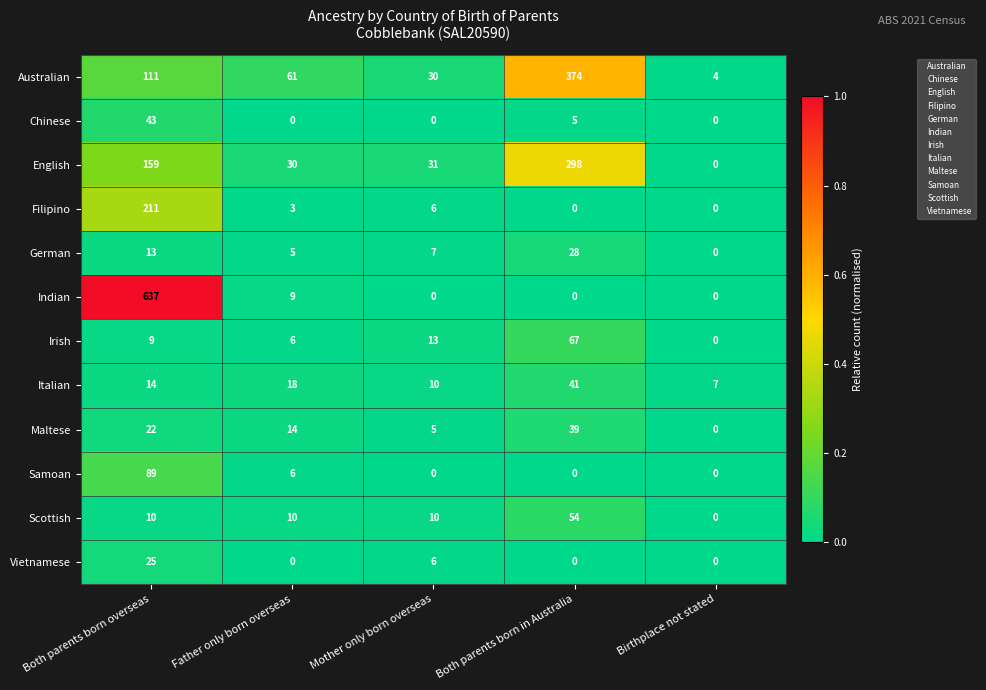

At which label does German first exceed 7?

Both parents born overseas